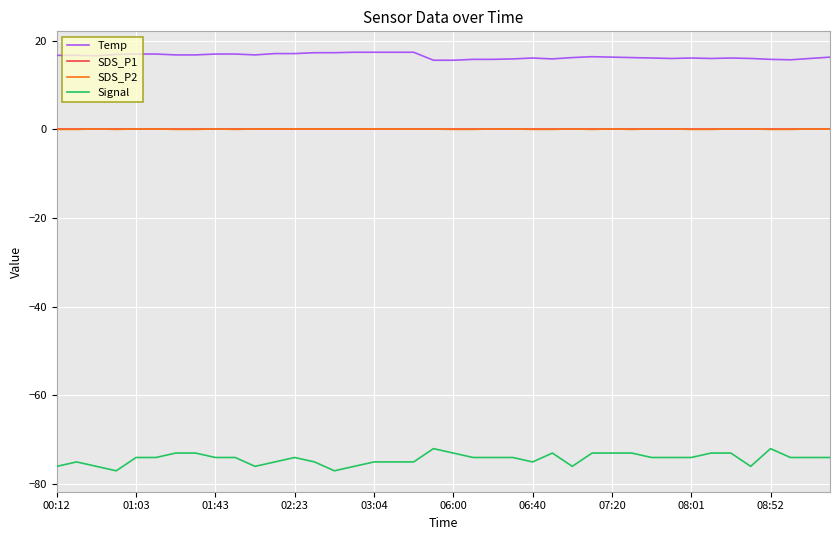

Which series has the largest total across all categories?

Temp